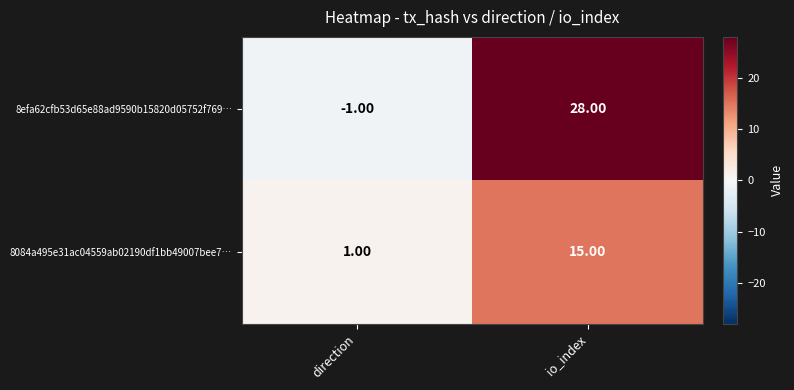

What is the sum of the 8efa62cfb53d65e88ad9590b15820d05752f769… values at direction and io_index?

27